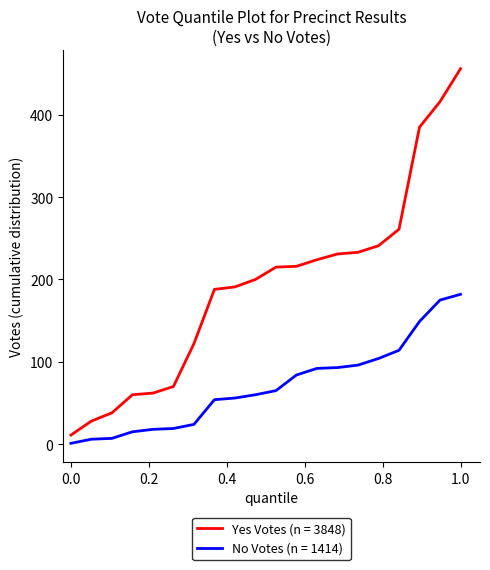

Which series has the widest spread of values?

Yes Votes (n = 3848)